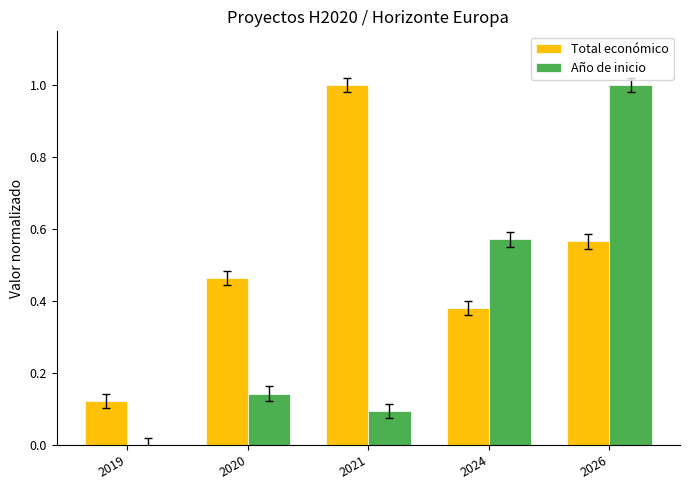

What is the highest value of the Total económico series?

1.0